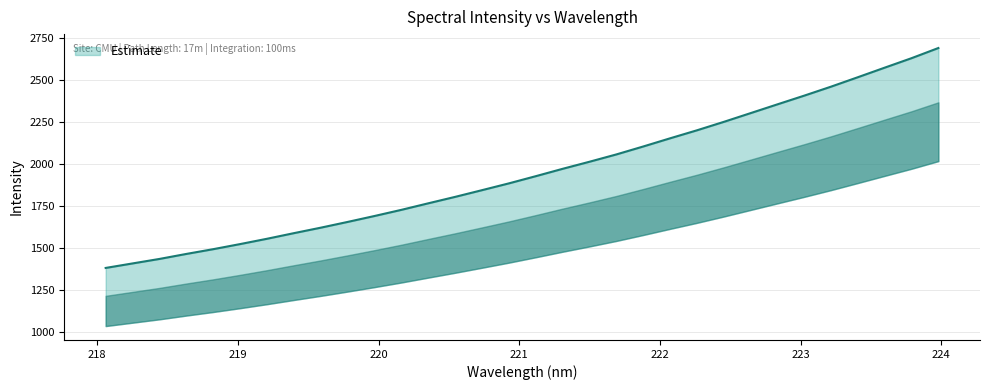

Which category has the lowest value across all series?

218.0596